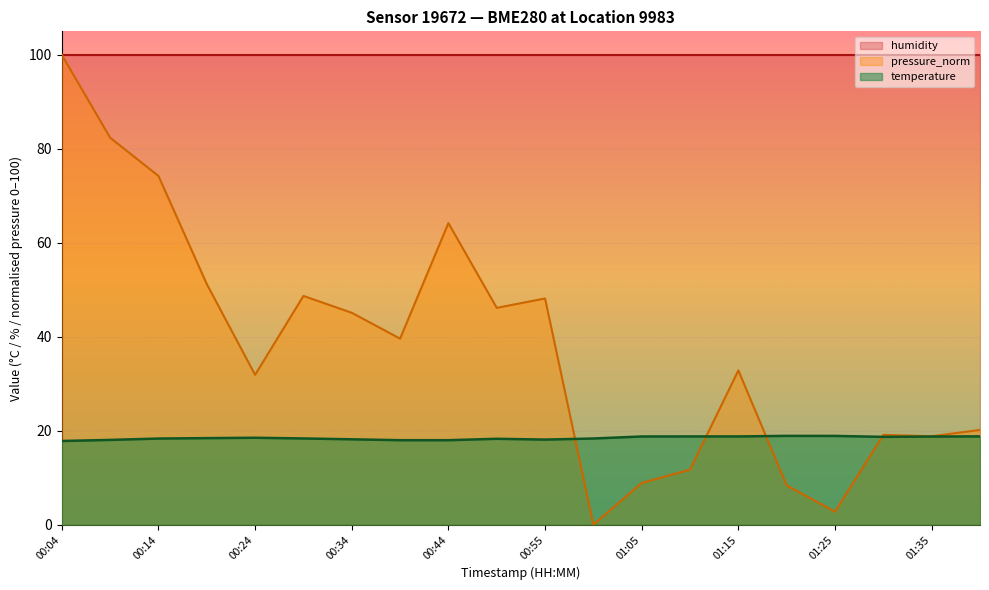

Where is the first local maximum for temperature?

00:24